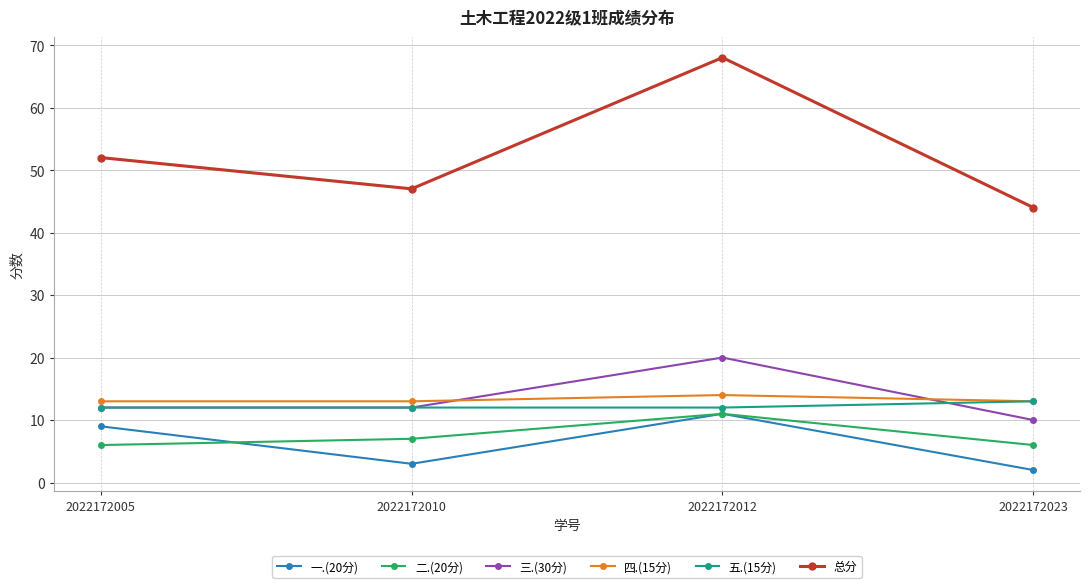

True or false: 总分 and 五.(15分) intersect in this chart.

False